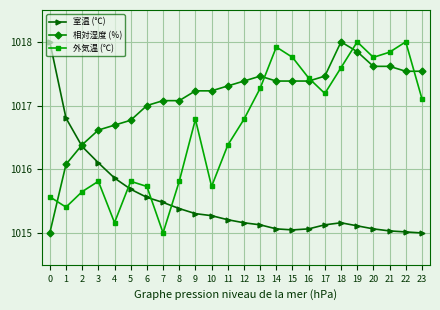

At which label does 外気温 (℃) first exceed 1016?

9